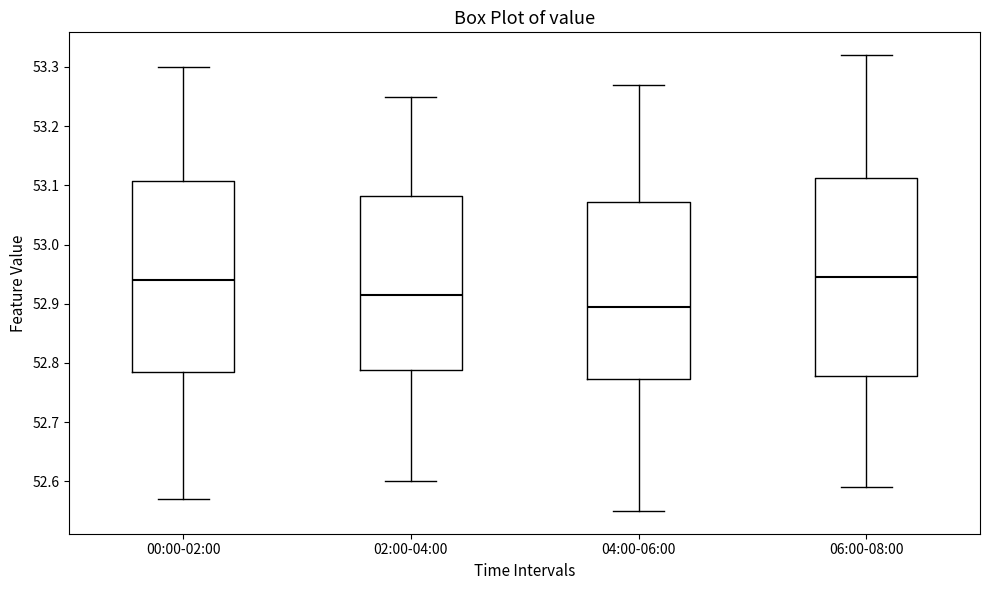

Reading left to right, transcribe this box plot: for each box, give where its median line is, the range the box spans, and where its two whiskers end, as read against the y-axis. The values are not printed on the chart, so give them approximately, as read against the axis.

00:00-02:00: median 52.94, box 52.79 to 53.11, whiskers 52.57 to 53.30
02:00-04:00: median 52.92, box 52.79 to 53.08, whiskers 52.60 to 53.25
04:00-06:00: median 52.90, box 52.77 to 53.07, whiskers 52.55 to 53.27
06:00-08:00: median 52.95, box 52.78 to 53.11, whiskers 52.59 to 53.32